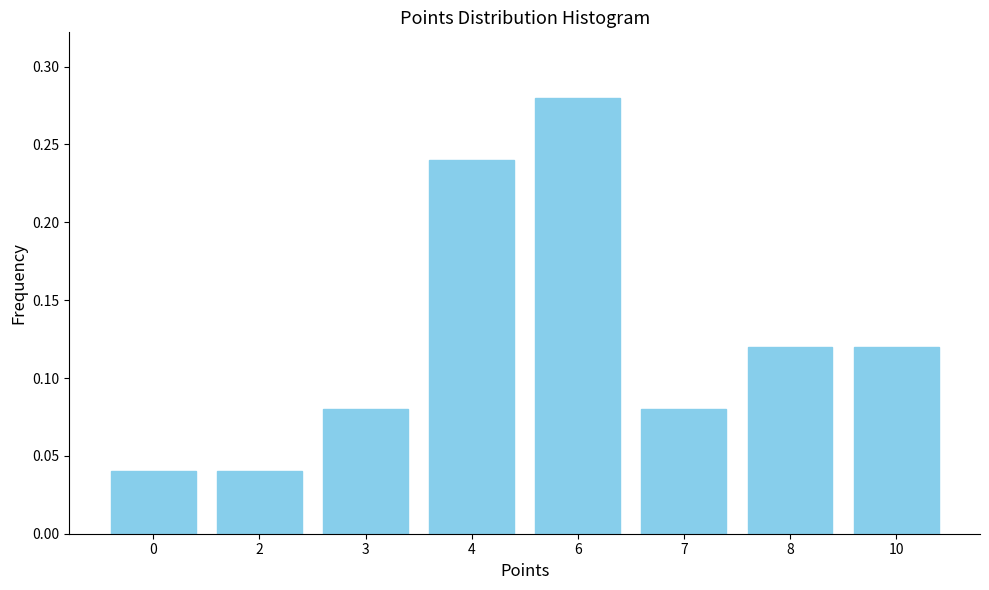

At which category does the chart reach its peak across all series?

6